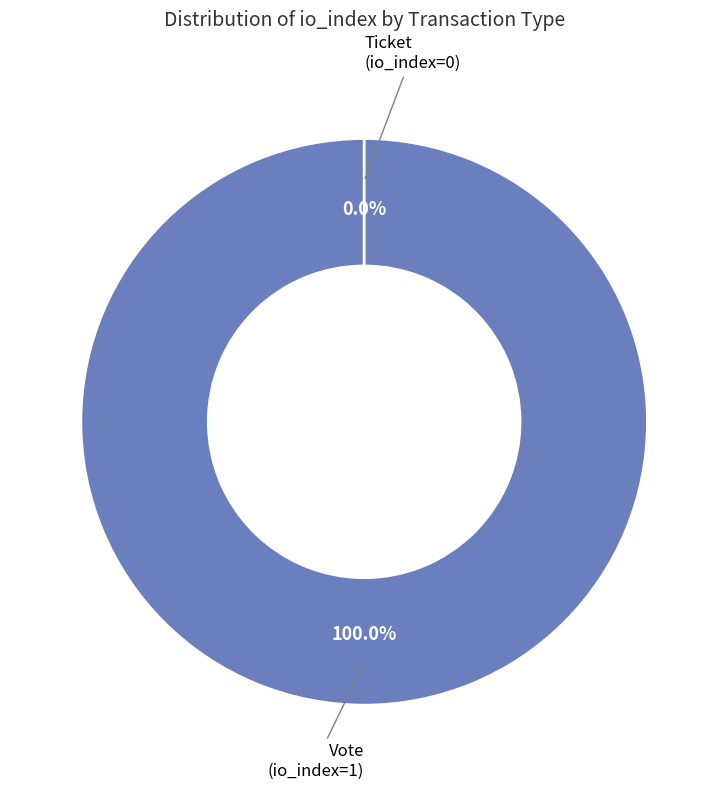

What percentage is the Vote (io_index=1) slice, to the nearest percent?

100%